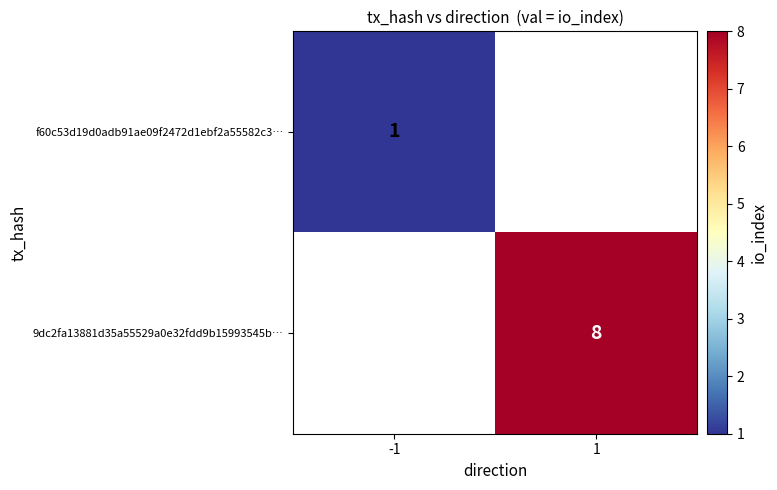

What is the greatest value displayed?

8.0